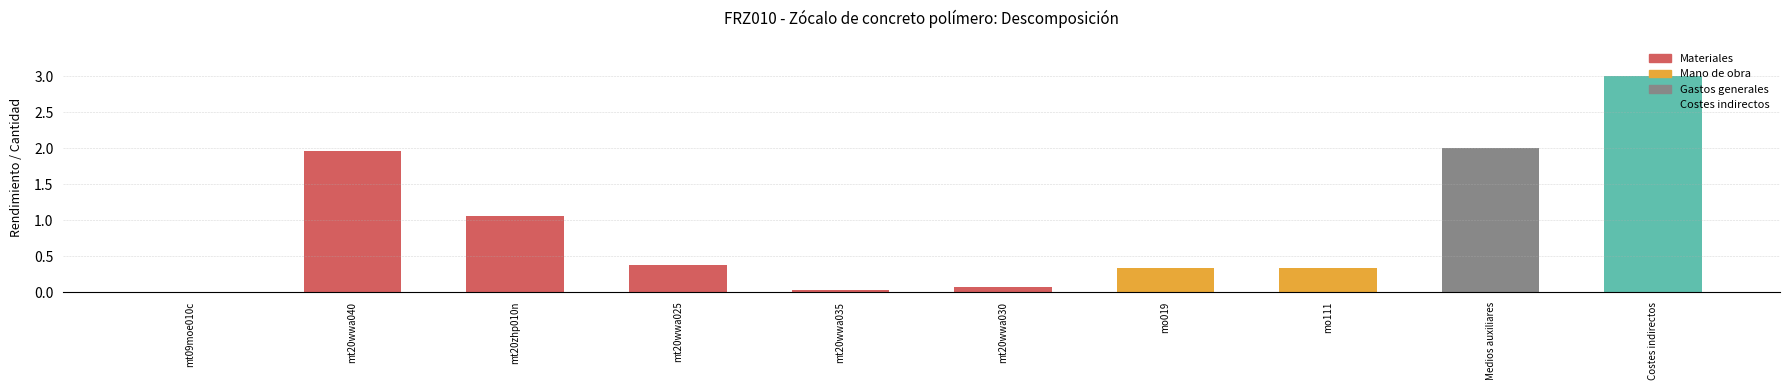

The chart shows a value of 1.2 at Medios auxiliares. True or false?

False